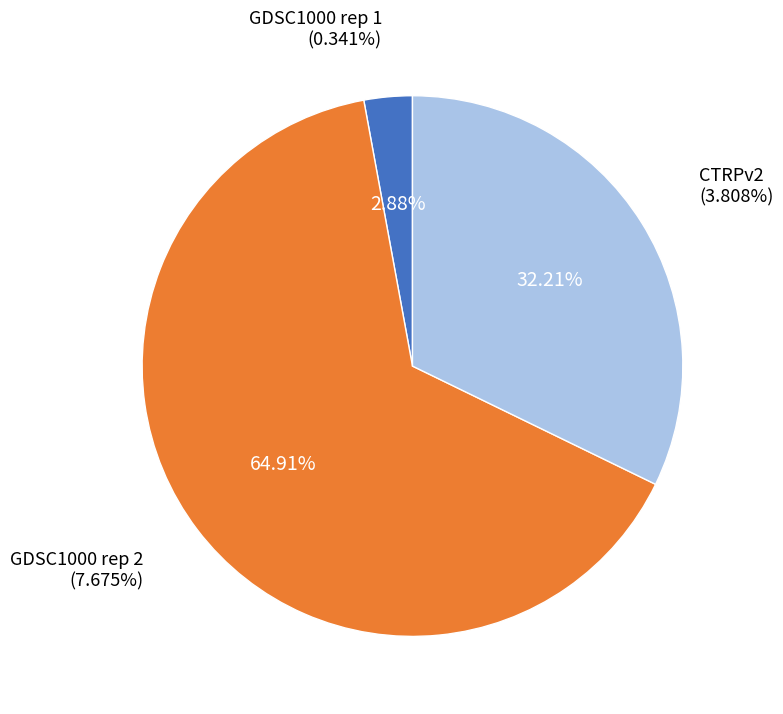

Is it true that GDSC1000 rep 1 is 12% of the pie?

False